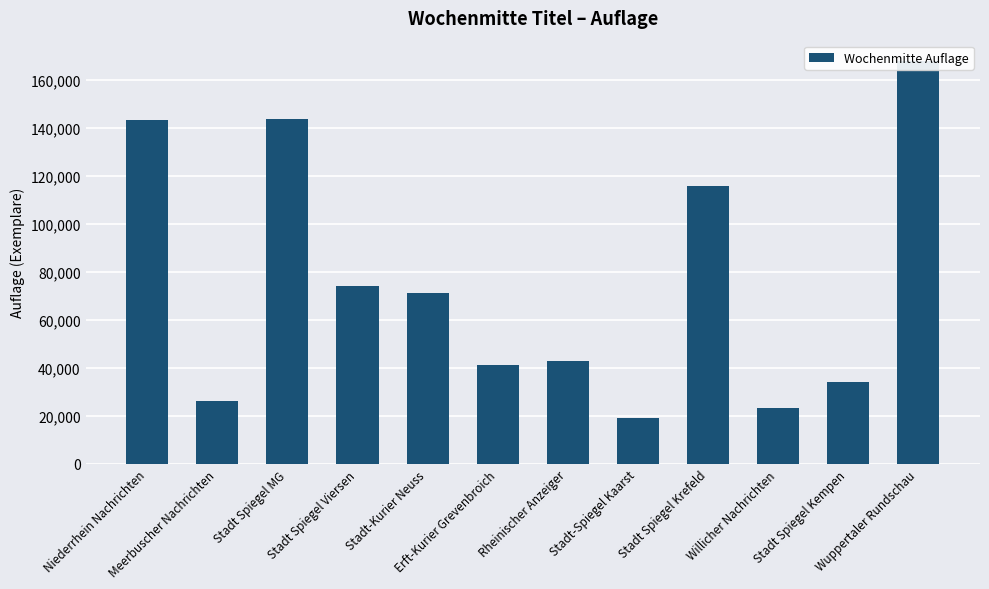

What value does the data have at Willicher Nachrichten, to the nearest 10?

23200